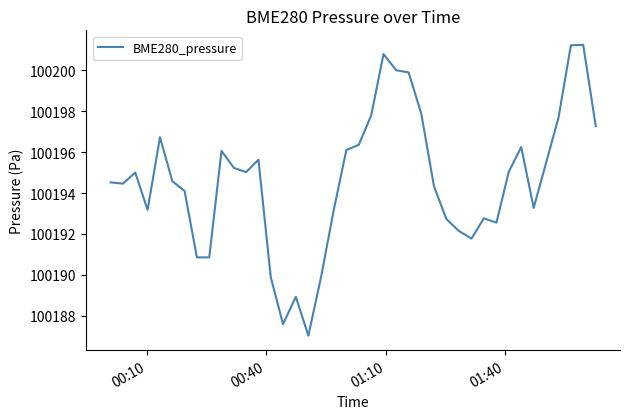

What is the difference between the maximum and minimum values?

14.2